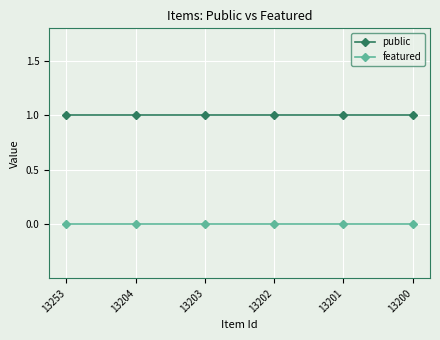

True or false: public and featured cross at least once.

False